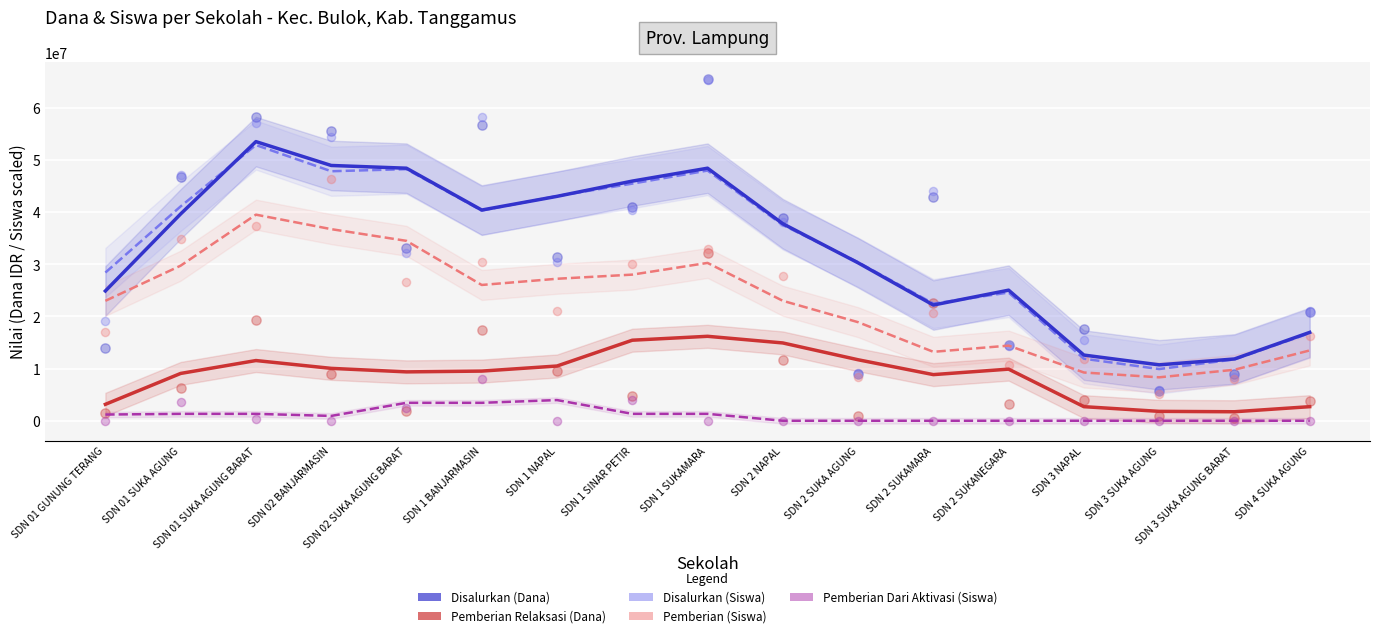

Which series reaches the minimum Y coordinate?

Pemberian Dari Aktivasi (Siswa)